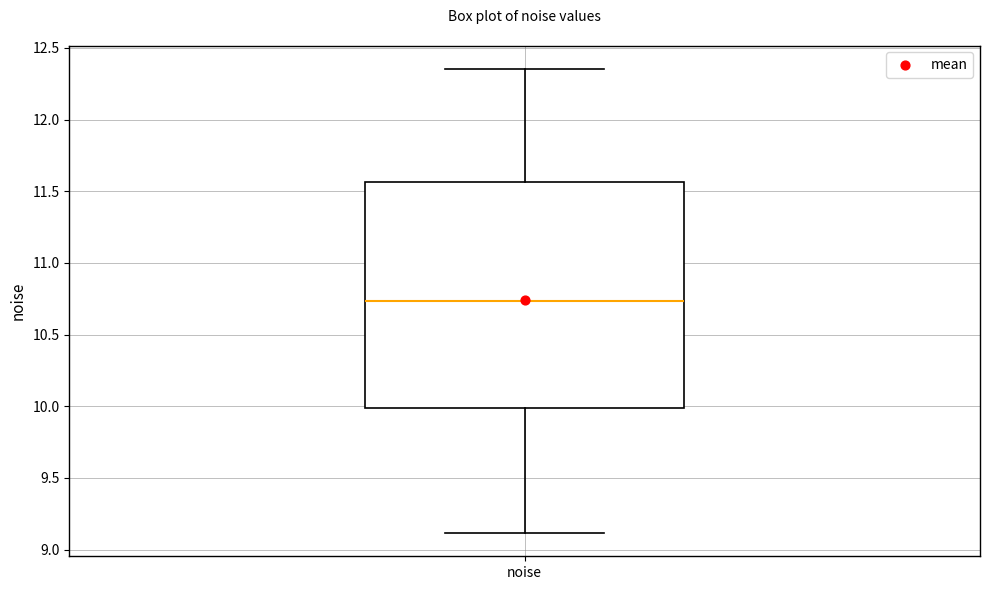

Read this box plot against the y-axis: the position of the median line, the range covered by the box, and the ends of both whiskers. The values are not printed on the chart, so give them approximately, as read against the axis.

median 10.75, box 10.00 to 11.55, whiskers 9.10 to 12.35